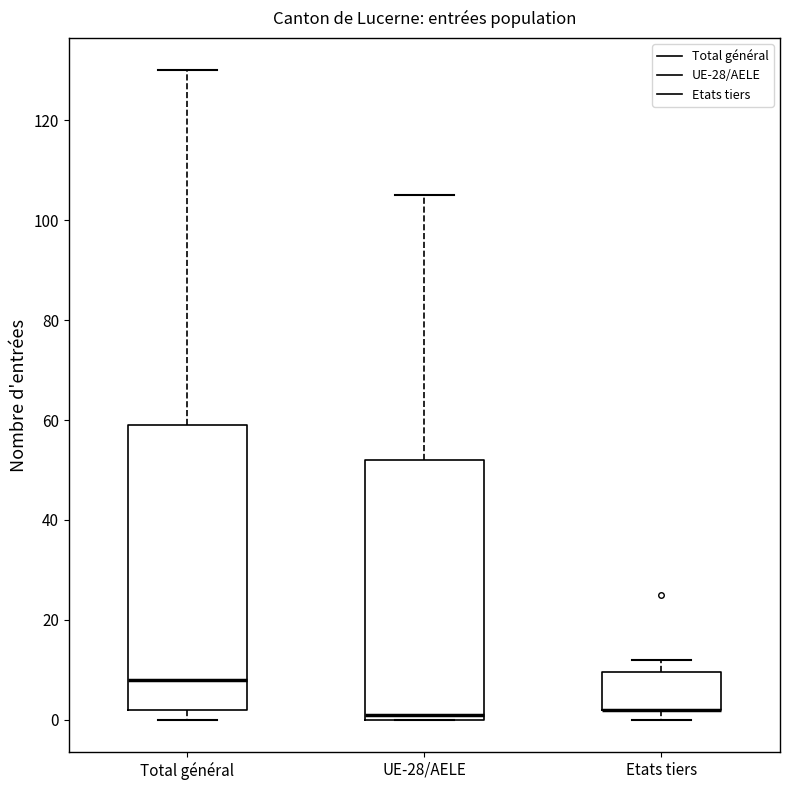

Reading left to right, read every box against the y-axis: the position of its median line, the range the box covers, and the ends of its whiskers. The values are not printed on the chart, so give them approximately, as read against the axis.

Total général: median 8, box 2 to 60, whiskers 0 to 130
UE-28/AELE: median 2, box 0 to 52, whiskers 0 to 106
Etats tiers: median 2 (drawn on the box's lower edge), box 2 to 10, whiskers 0 to 12